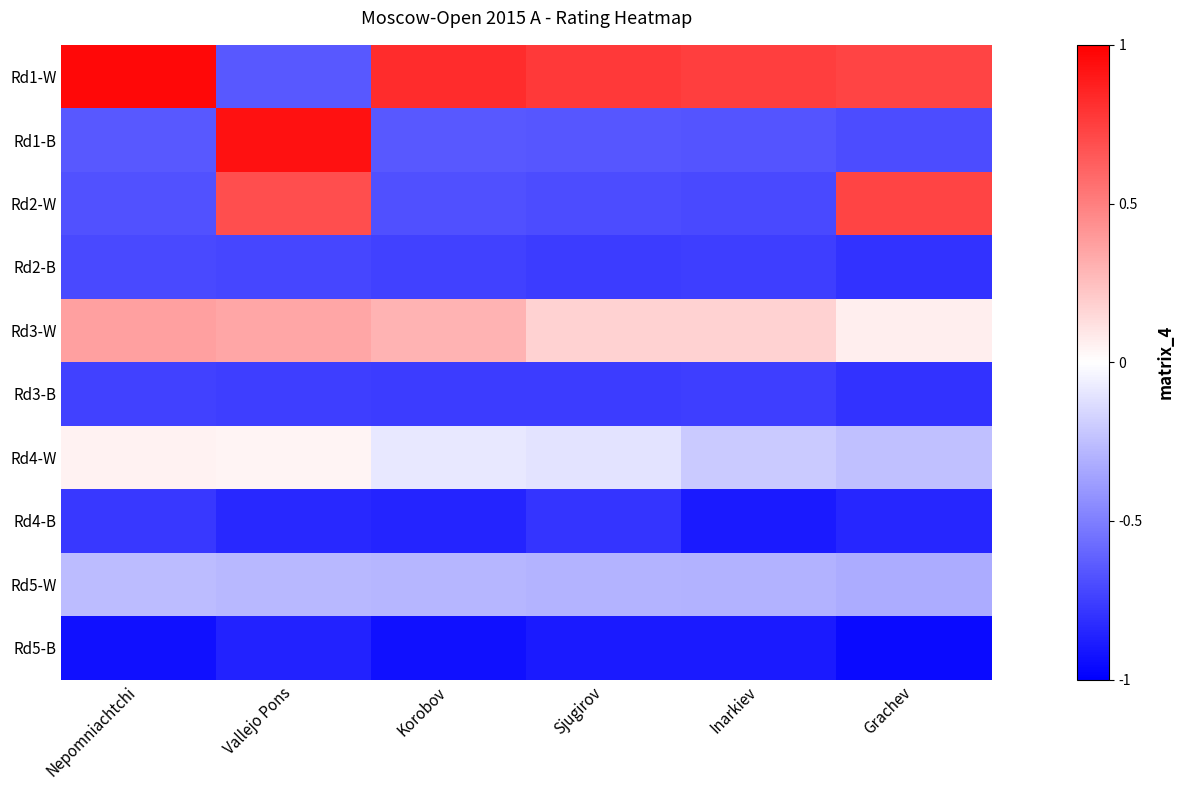

At Inarkiev, list the series in order from largest to smallest.

Rd1-W, Rd3-W, Rd4-W, Rd5-W, Rd1-B, Rd2-W, Rd2-B, Rd3-B, Rd5-B, Rd4-B